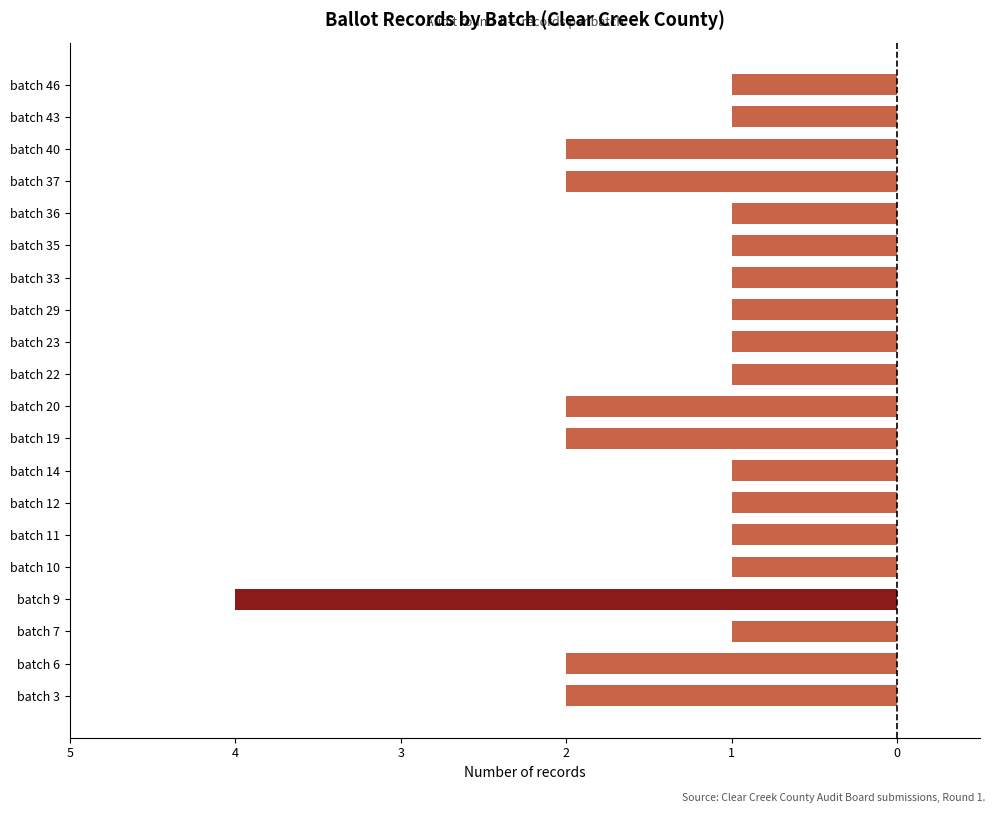

How many bars are there in total?

20